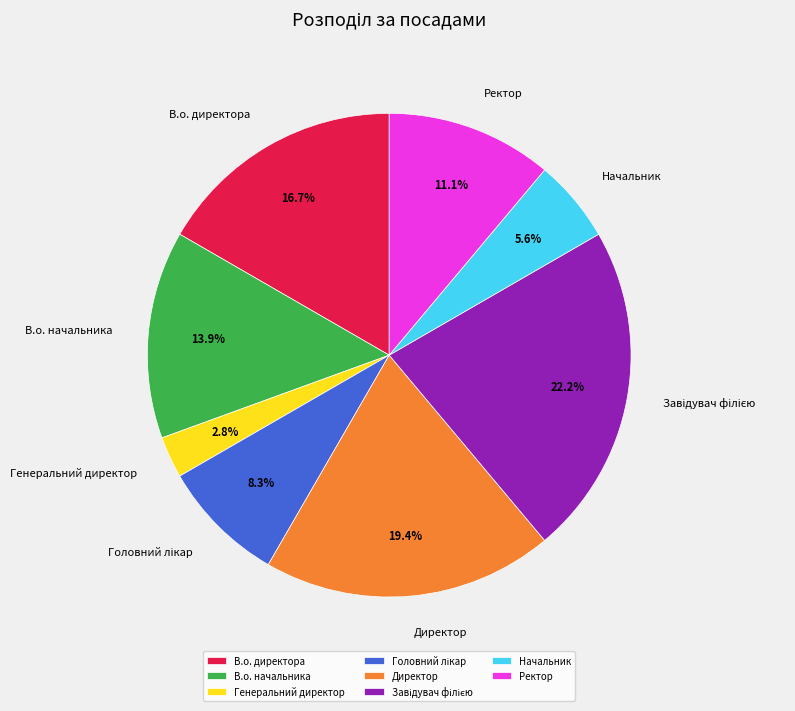

How much of the chart is everything except В.о. директора?

83.3%